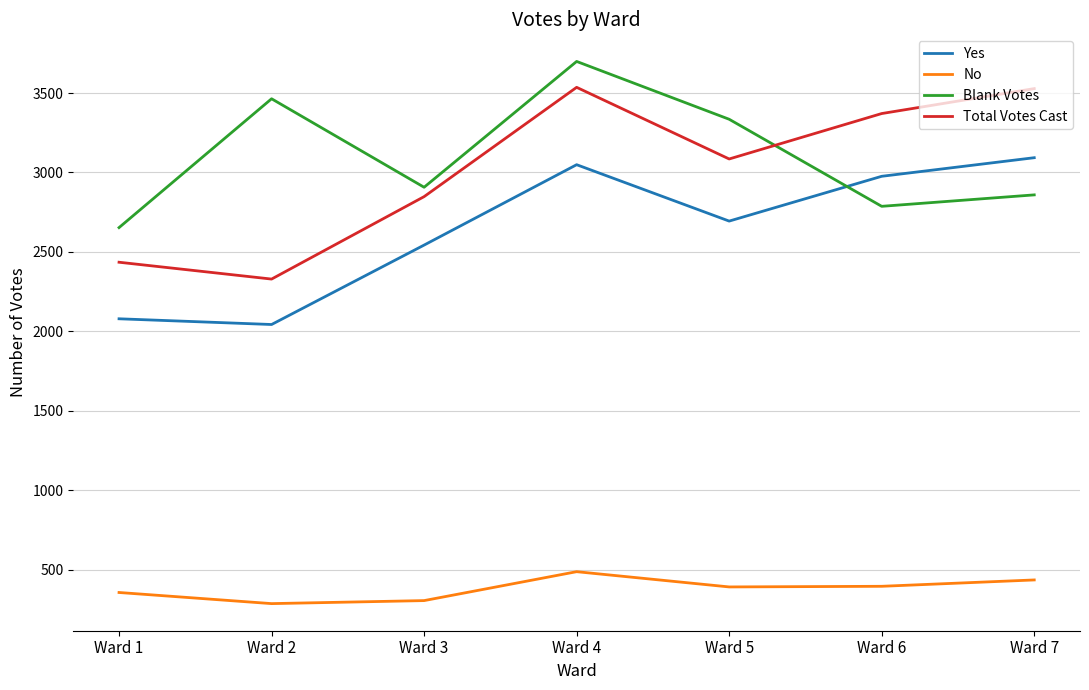

Where does the Yes series first go above 2694?

Ward 4